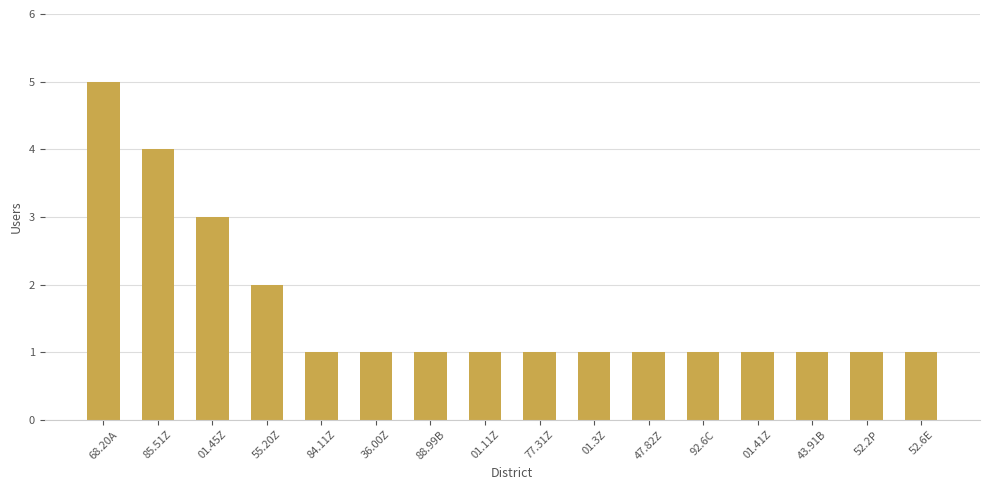

What is the smallest value displayed?

1